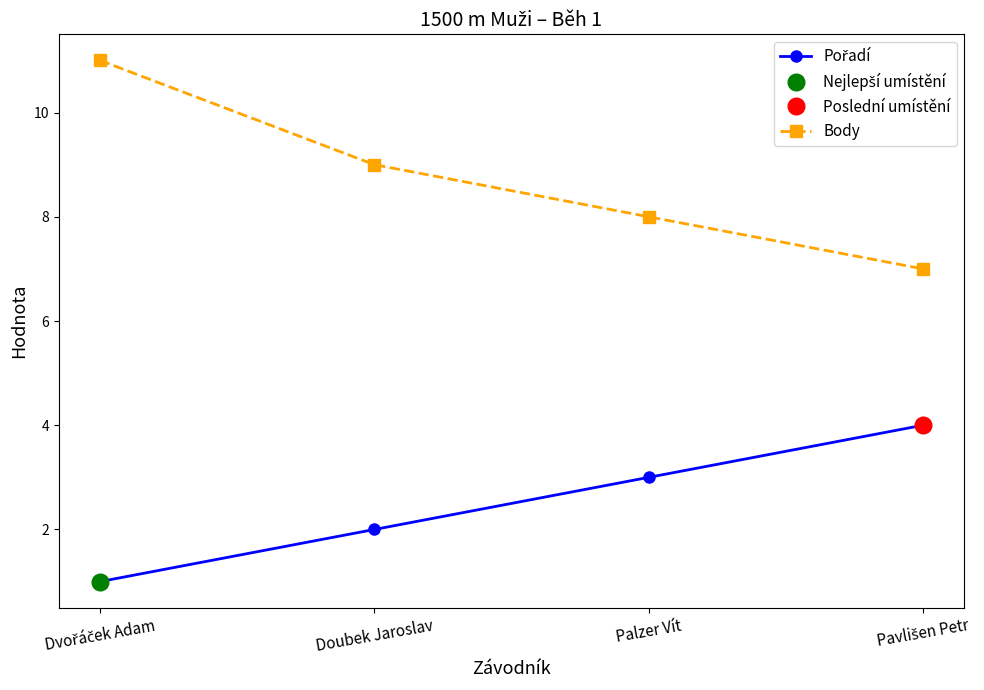

True or false: Body has a value of 7 at Pavlišen Petr.

True